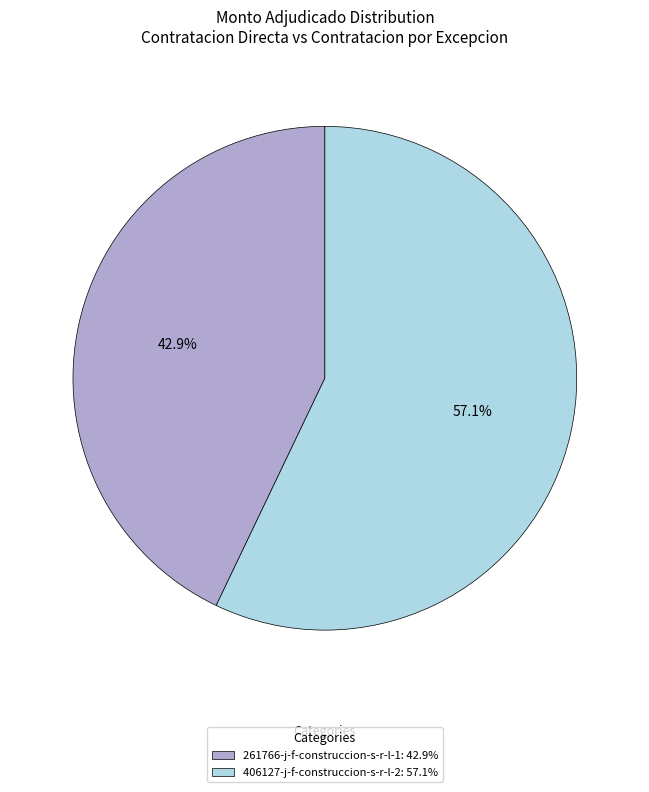

To the nearest percent, what portion does 261766-j-f-construccion-s-r-l-1 represent?

43%